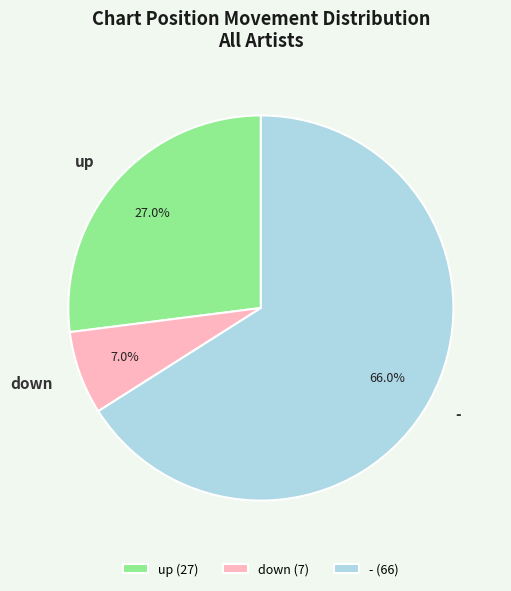

Combined, what portion of the pie is up and down?

34.0%